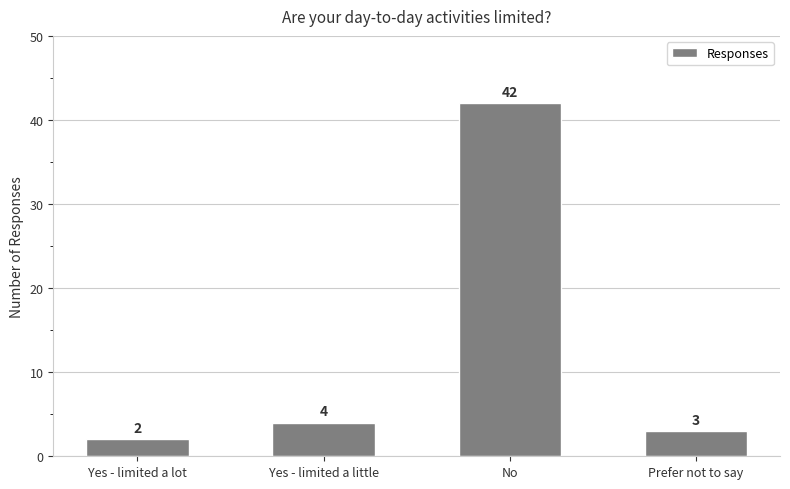

At which label is the value closest to 22?

Yes - limited a little